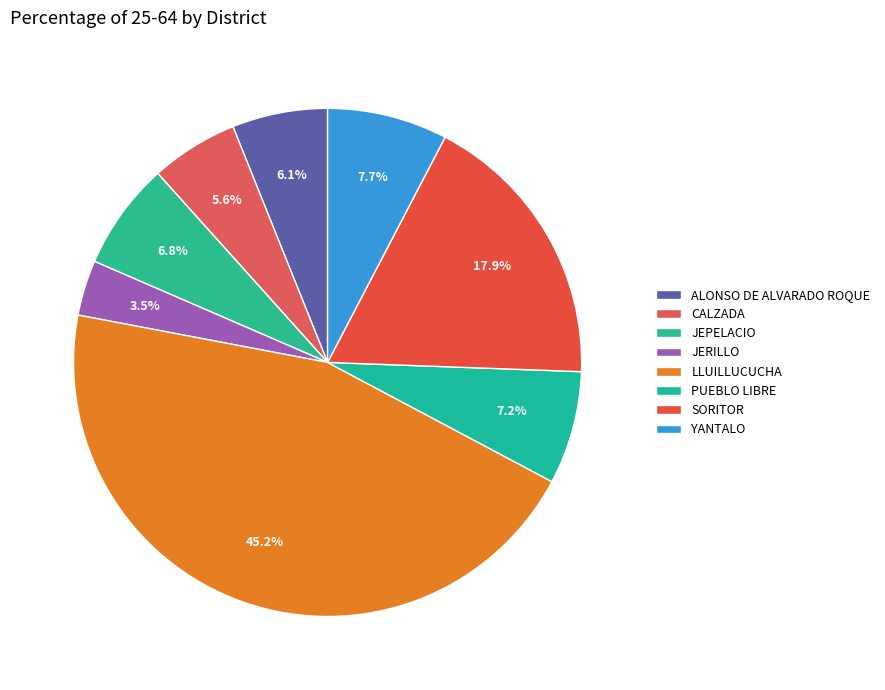

Is there any slice that represents more than half of the pie?

No